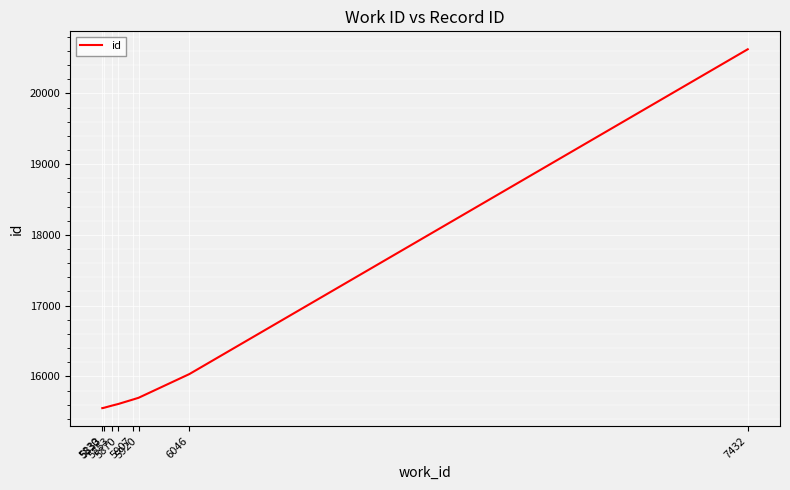

What is the average value?

16291